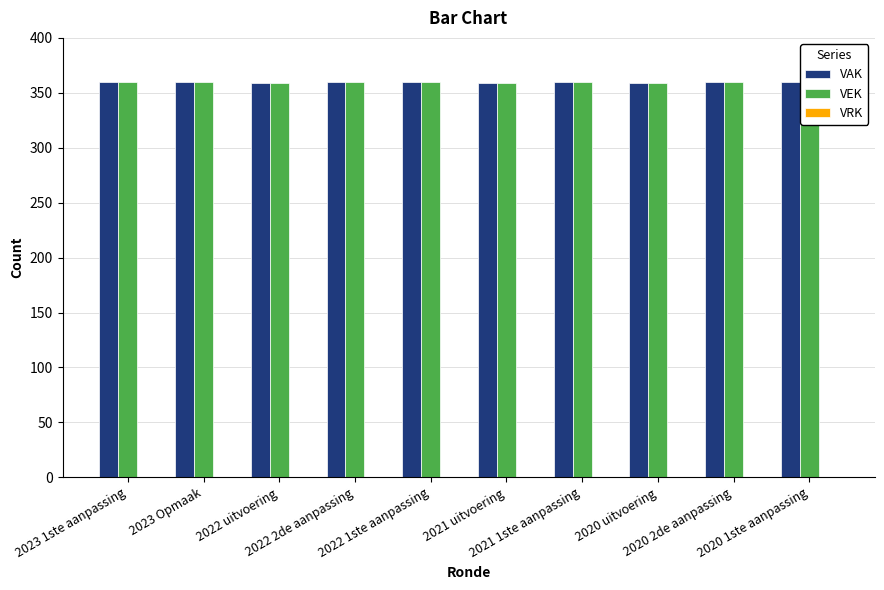

Reading left to right, extract all data points from this chart.

VAK: 2023 1ste aanpassing=360	2023 Opmaak=360	2022 uitvoering=359	2022 2de aanpassing=360	2022 1ste aanpassing=360	2021 uitvoering=359	2021 1ste aanpassing=360	2020 uitvoering=359	2020 2de aanpassing=360	2020 1ste aanpassing=360
VEK: 2023 1ste aanpassing=360	2023 Opmaak=360	2022 uitvoering=359	2022 2de aanpassing=360	2022 1ste aanpassing=360	2021 uitvoering=359	2021 1ste aanpassing=360	2020 uitvoering=359	2020 2de aanpassing=360	2020 1ste aanpassing=360
VRK: 2023 1ste aanpassing=0	2023 Opmaak=0	2022 uitvoering=0	2022 2de aanpassing=0	2022 1ste aanpassing=0	2021 uitvoering=0	2021 1ste aanpassing=0	2020 uitvoering=0	2020 2de aanpassing=0	2020 1ste aanpassing=0